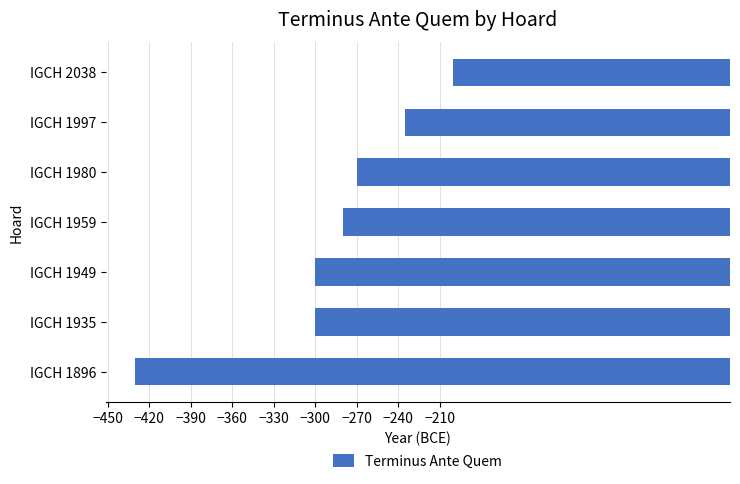

The value at IGCH 1935 is -300. True or false?

True